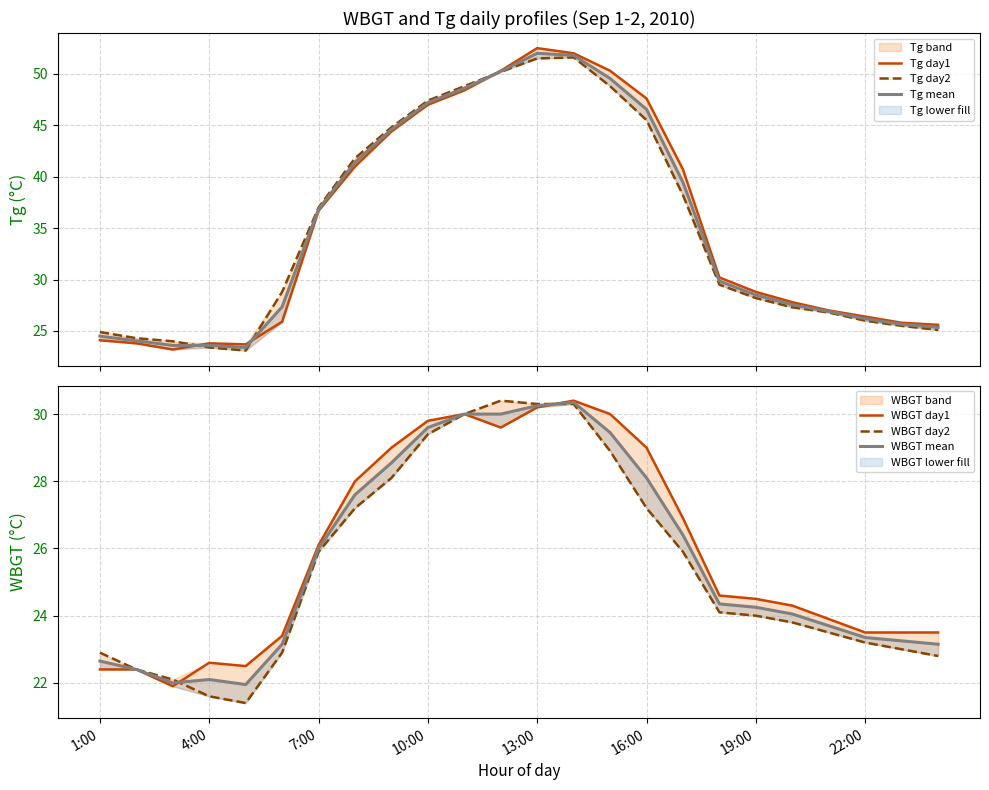

Reading right to left, extract all data points from this chart.

Tg day1: 25.6	25.8	26.4	27.0	27.8	28.8	30.2	40.7	47.6	50.3	52.0	52.5	50.3	48.4	47.0	44.4	41.0	36.7	25.9	23.7	23.8	23.2	23.8	24.1
Tg day2: 25.1	25.5	26.0	26.8	27.3	28.2	29.5	38.2	45.5	48.8	51.6	51.5	50.2	48.8	47.4	44.8	41.8	37.0	28.8	23.1	23.4	24.0	24.3	24.9
Tg mean: 25.4	25.6	26.2	26.9	27.6	28.5	29.9	39.5	46.5	49.5	51.8	52.0	50.2	48.6	47.2	44.6	41.4	36.9	27.4	23.4	23.6	23.6	24.1	24.5
WBGT day1: 23.5	23.5	23.5	23.9	24.3	24.5	24.6	26.9	29.0	30.0	30.4	30.2	29.6	30.0	29.8	29.0	28.0	26.1	23.4	22.5	22.6	21.9	22.4	22.4
WBGT day2: 22.8	23.0	23.2	23.5	23.8	24.0	24.1	25.9	27.2	28.9	30.3	30.3	30.4	30.0	29.4	28.1	27.2	25.9	22.9	21.4	21.6	22.1	22.4	22.9
WBGT mean: 23.1	23.2	23.4	23.7	24.1	24.2	24.4	26.4	28.1	29.4	30.4	30.2	30.0	30.0	29.6	28.6	27.6	26.0	23.1	21.9	22.1	22.0	22.4	22.6